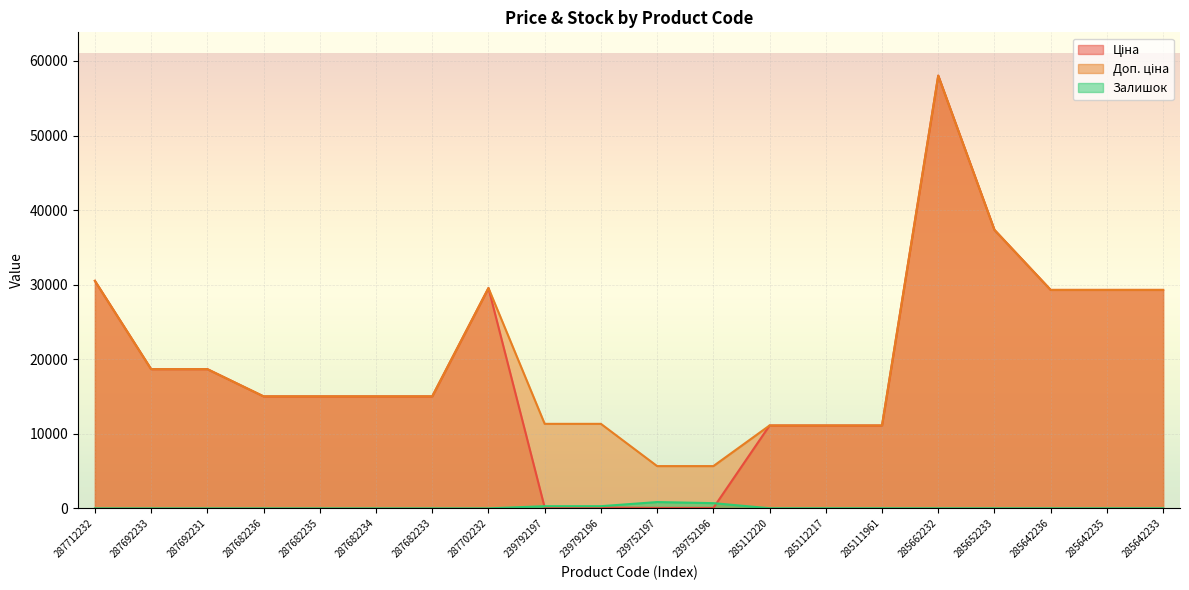

How many values in the Доп. ціна series exceed 15019?

13